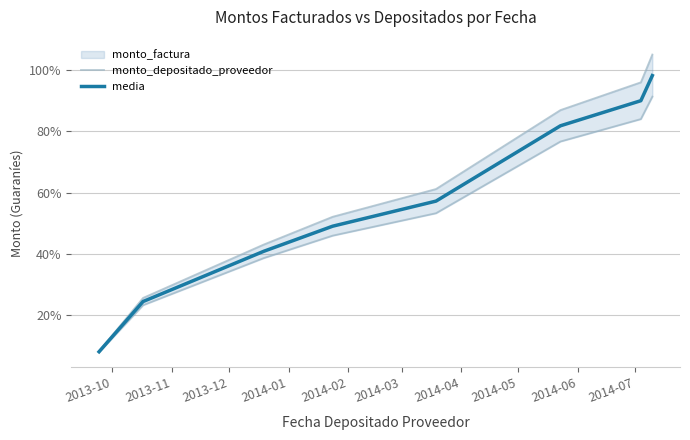

At how many categories does at least one series exceed 0?

8